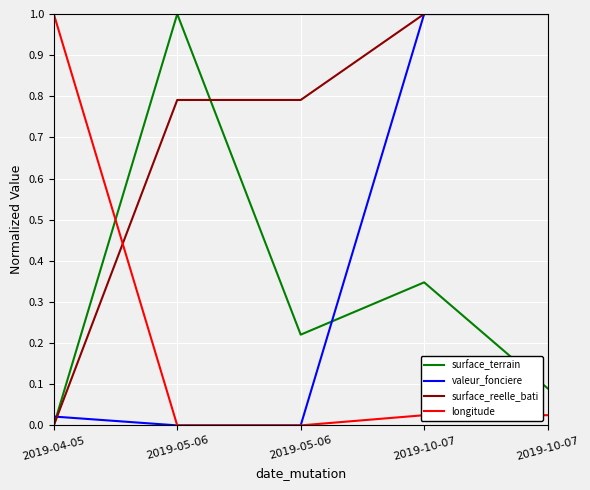

What are all the series names shown in the legend?

surface_terrain, valeur_fonciere, surface_reelle_bati, longitude